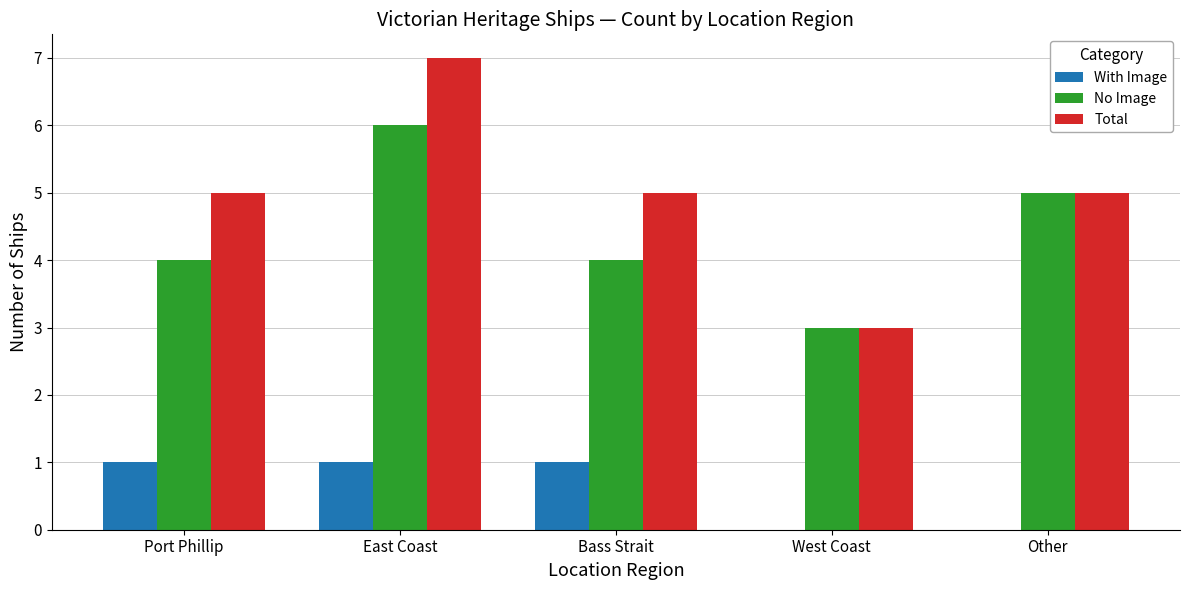

At which category is the sum across all series the highest?

East Coast